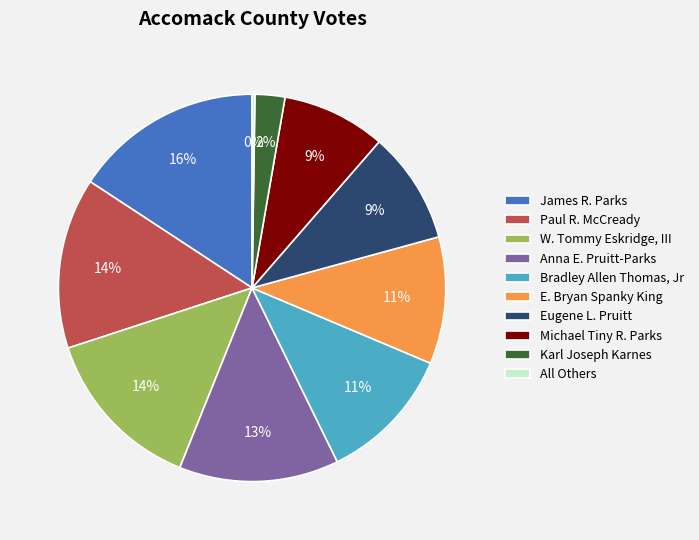

Combined, do E. Bryan Spanky King and Anna E. Pruitt-Parks account for over 50%?

No